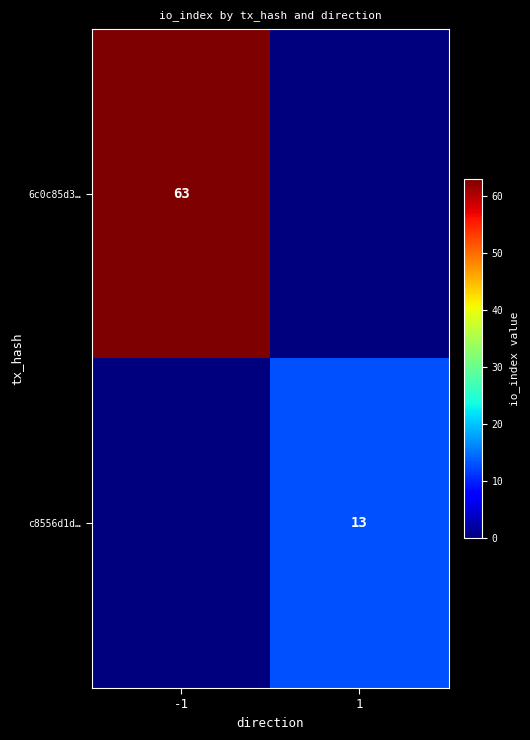

The value of 6c0c85d3… at -1 is 101. True or false?

False